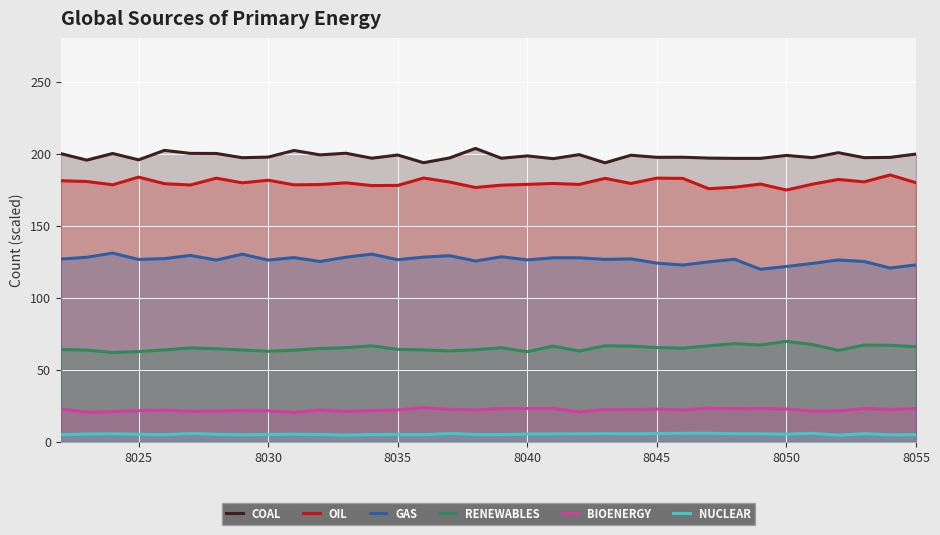

What is the sum of all COAL values?

6738.9